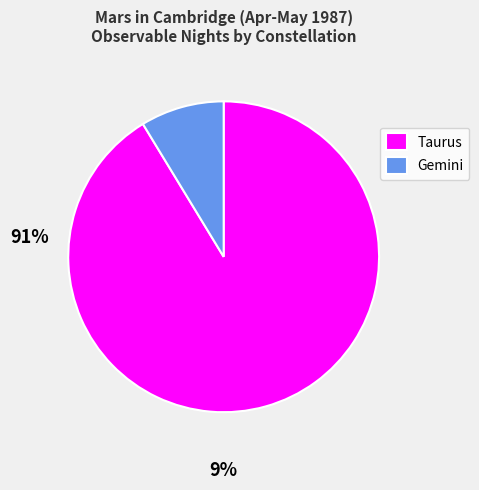

Approximately how many times larger is the value at Taurus compared to Gemini?

10.5